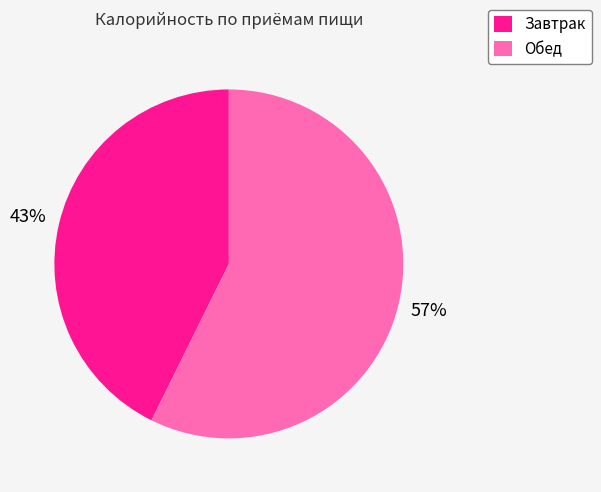

What is the largest slice in the pie chart?

Обед